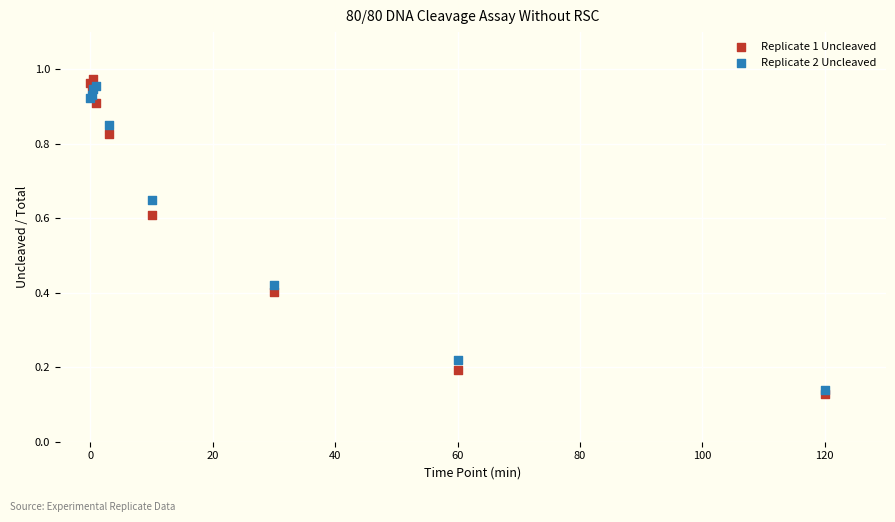

What are all the series names shown in the legend?

Replicate 1 Uncleaved, Replicate 2 Uncleaved